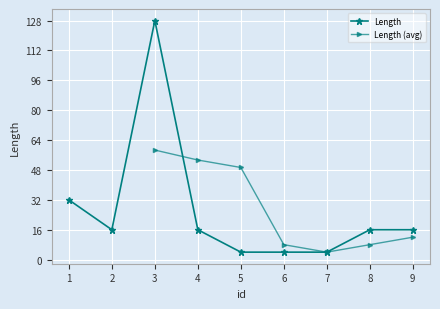

Does the chart display data point markers on the line(s)?

Yes